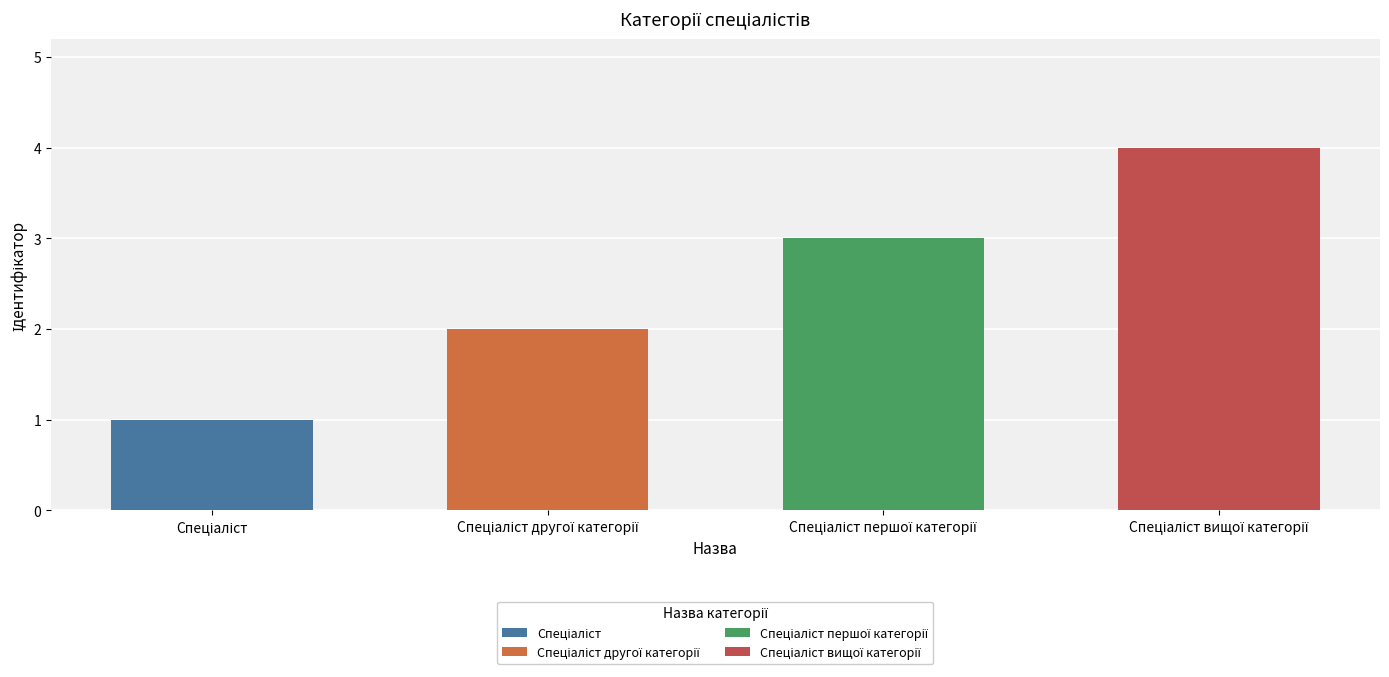

What is the change in value from Спеціаліст to Спеціаліст вищої категорії?

+3